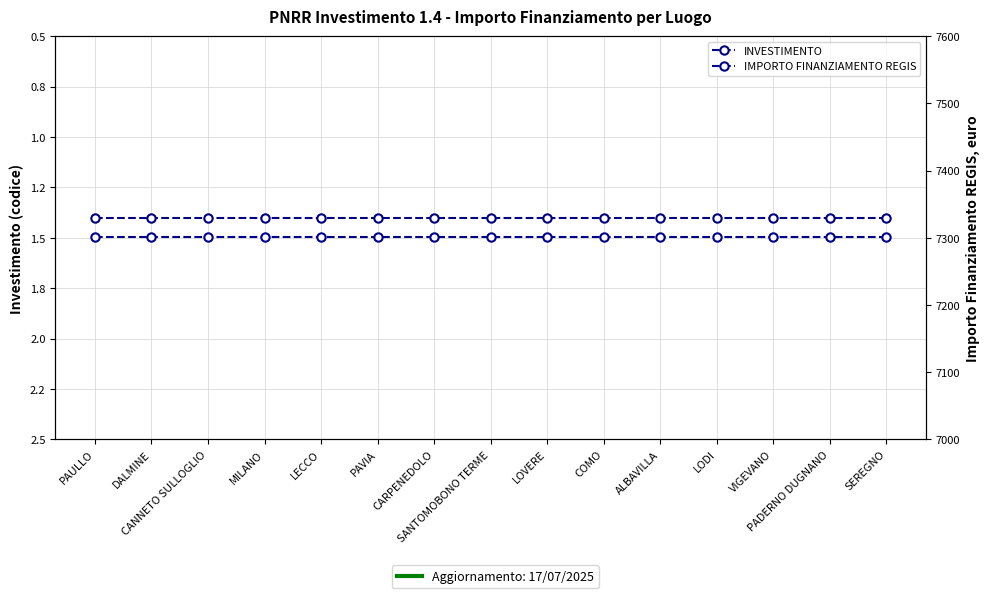

Rank the series at CARPENEDOLO from lowest to highest value.

INVESTIMENTO, IMPORTO FINANZIAMENTO REGIS